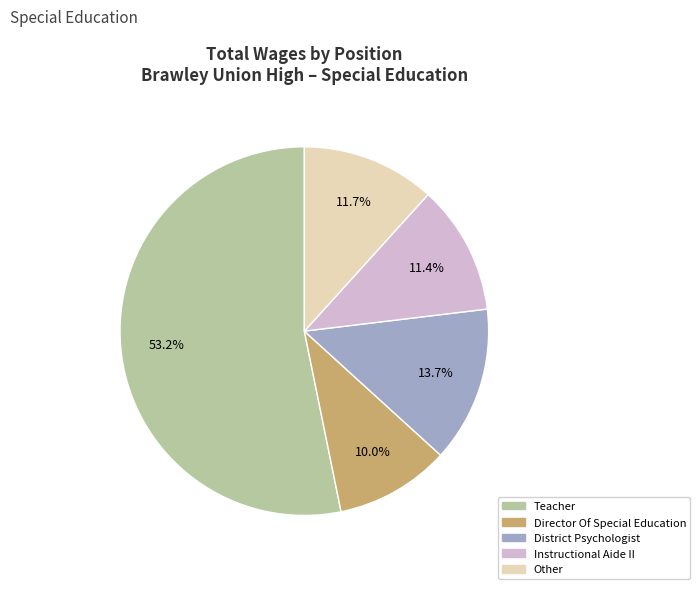

Does any single category account for the majority?

Yes